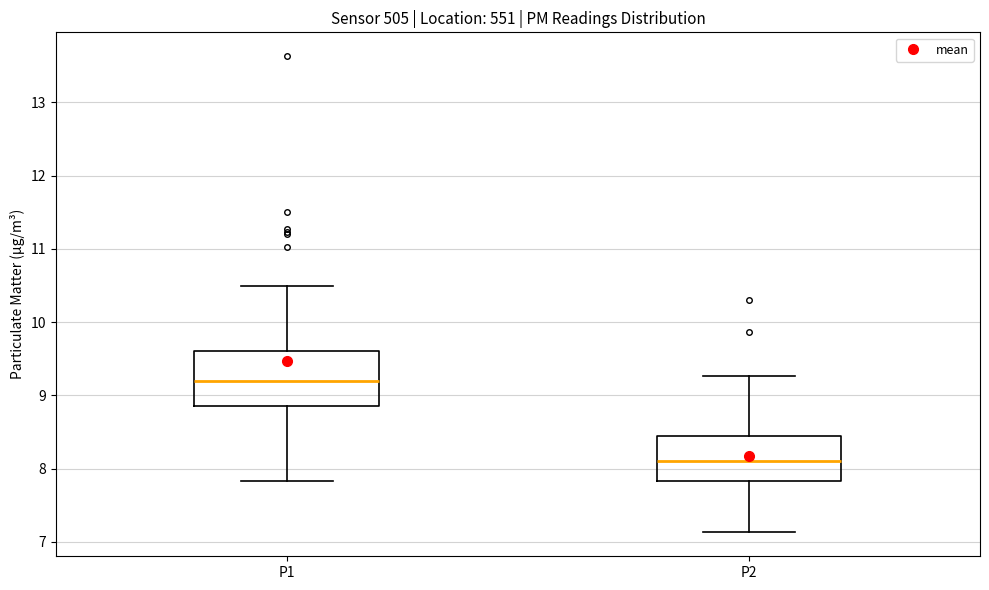

Reading left to right, transcribe this box plot: for each box, give where its median line is, the range the box spans, and where its two whiskers end, as read against the y-axis. The values are not printed on the chart, so give them approximately, as read against the axis.

P1: median 9.2, box 8.9 to 9.6, whiskers 7.8 to 10.5
P2: median 8.1, box 7.8 to 8.4, whiskers 7.1 to 9.3